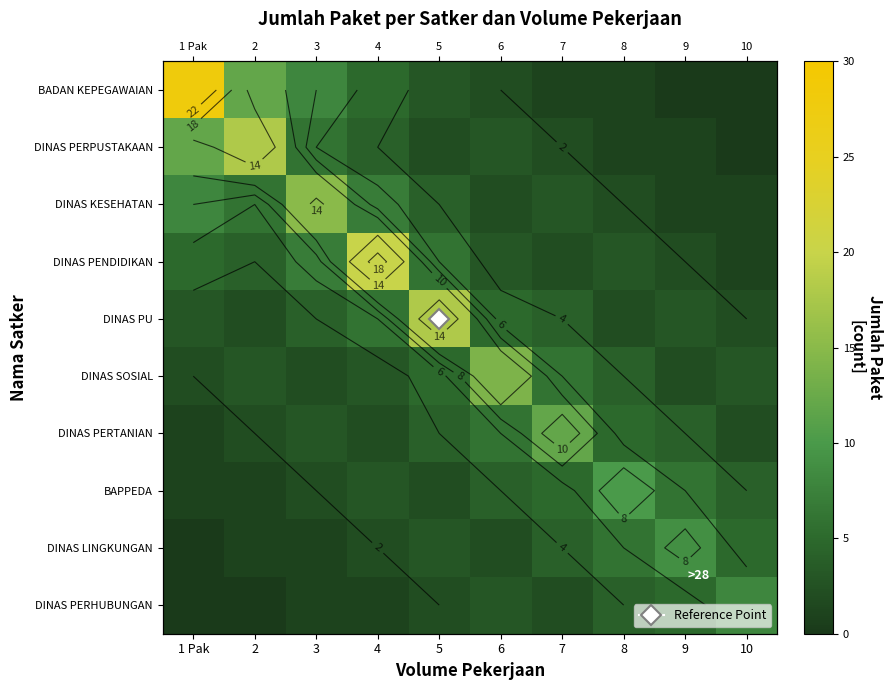

Rank the series at 5 from highest to lowest value.

DINAS PU, DINAS PENDIDIKAN, DINAS SOSIAL, DINAS KESEHATAN, DINAS PERTANIAN, BADAN KEPEGAWAIAN, DINAS LINGKUNGAN, DINAS PERPUSTAKAAN, BAPPEDA, DINAS PERHUBUNGAN